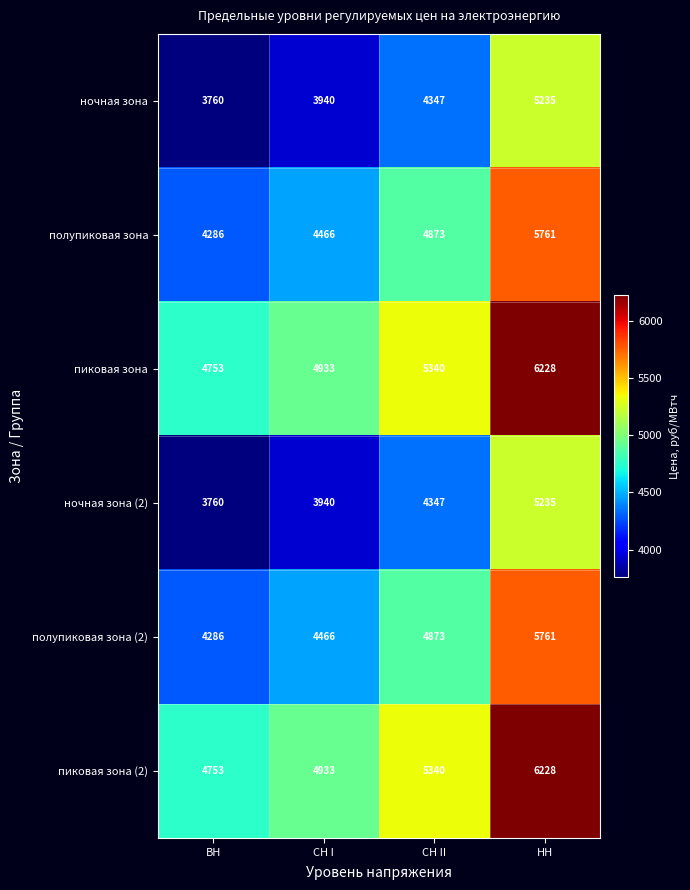

What is the total value across all series at СН II?

29120